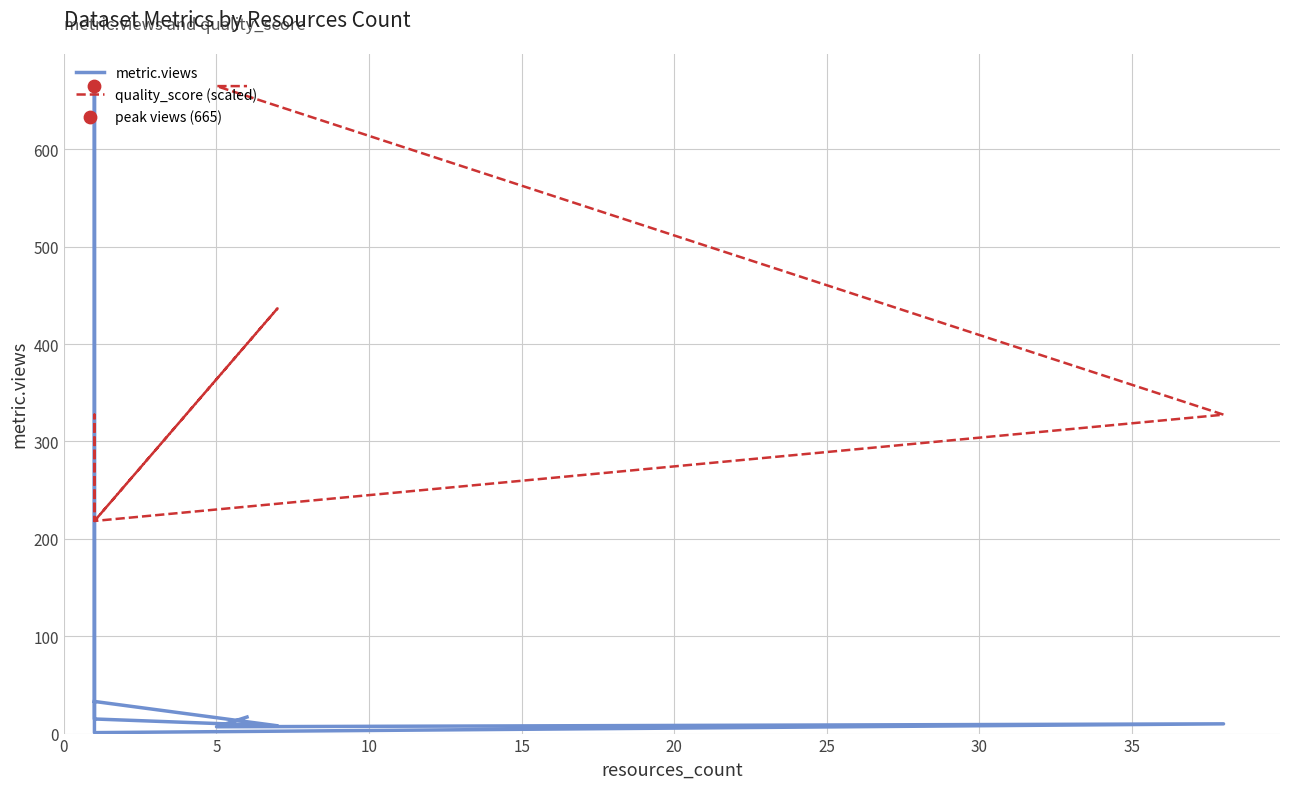

At how many categories does at least one series exceed 52?

8